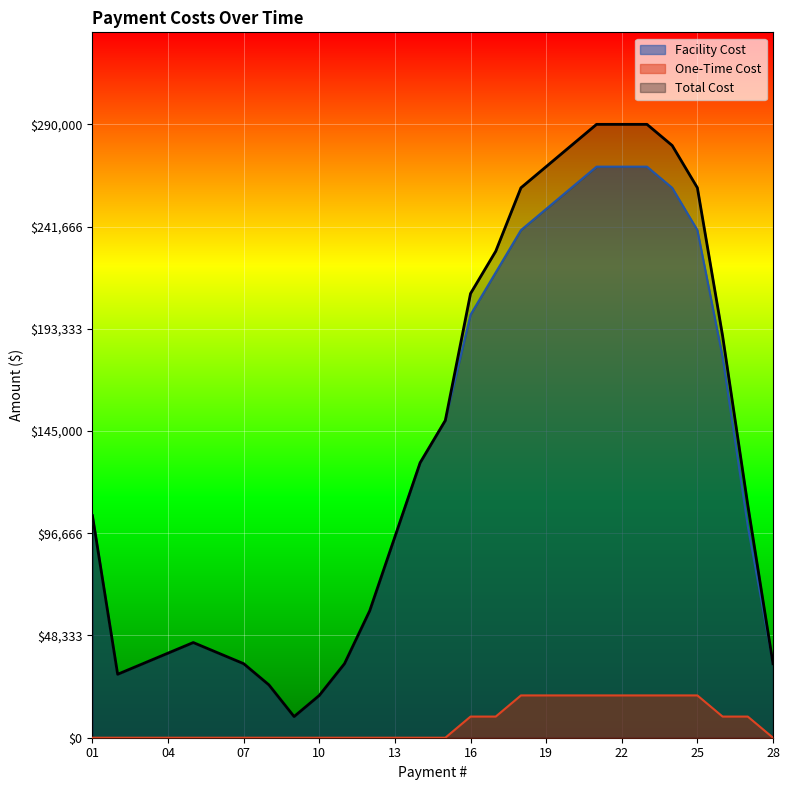

True or false: One-Time Cost and Facility Cost cross at least once.

False